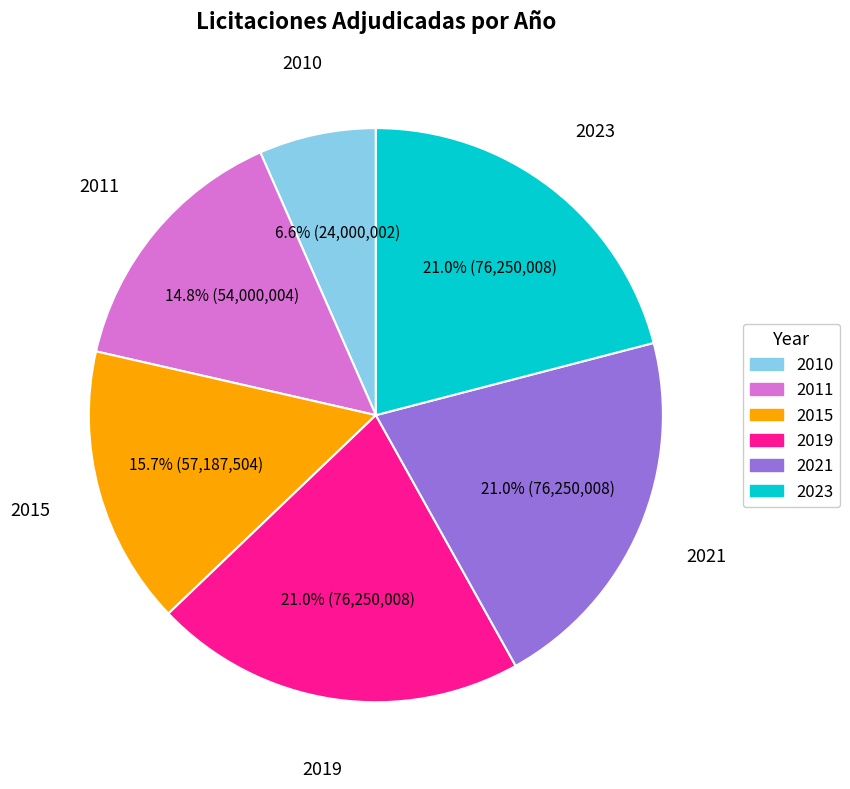

To the nearest percent, what is the combined percentage of 2021 and 2019?

42%